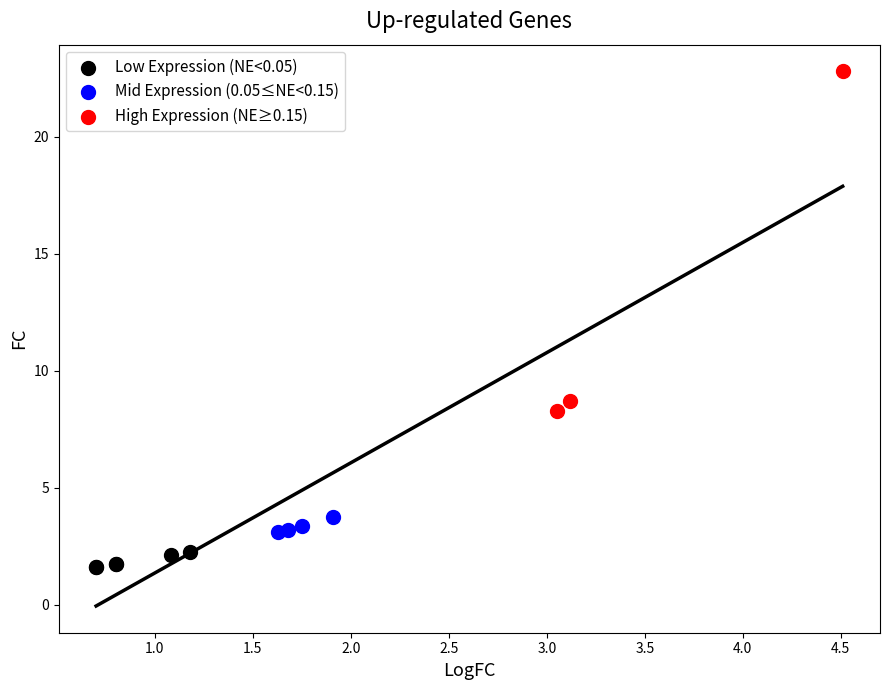

Which series has the largest Y range (max minus min)?

High Expression (NE≥0.15)